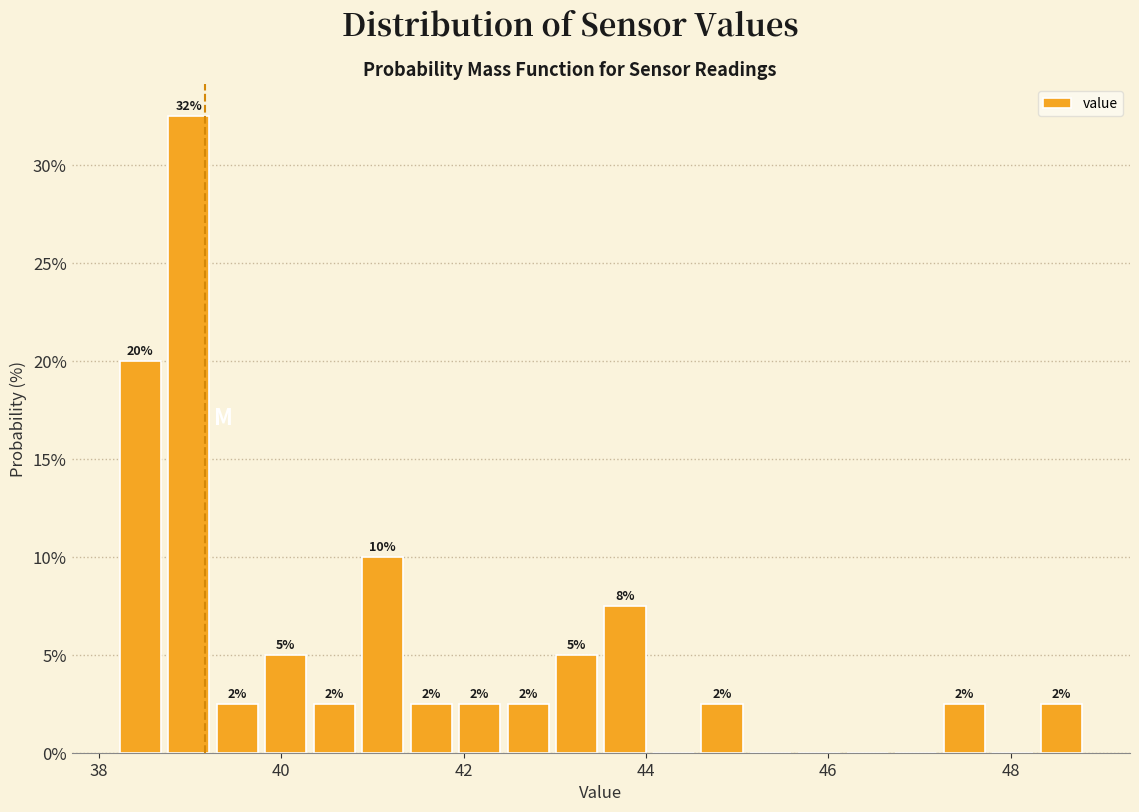

Around what value on the x-axis is the tallest bar? Give the approximate position of its centre, as read against the axis.

39.0